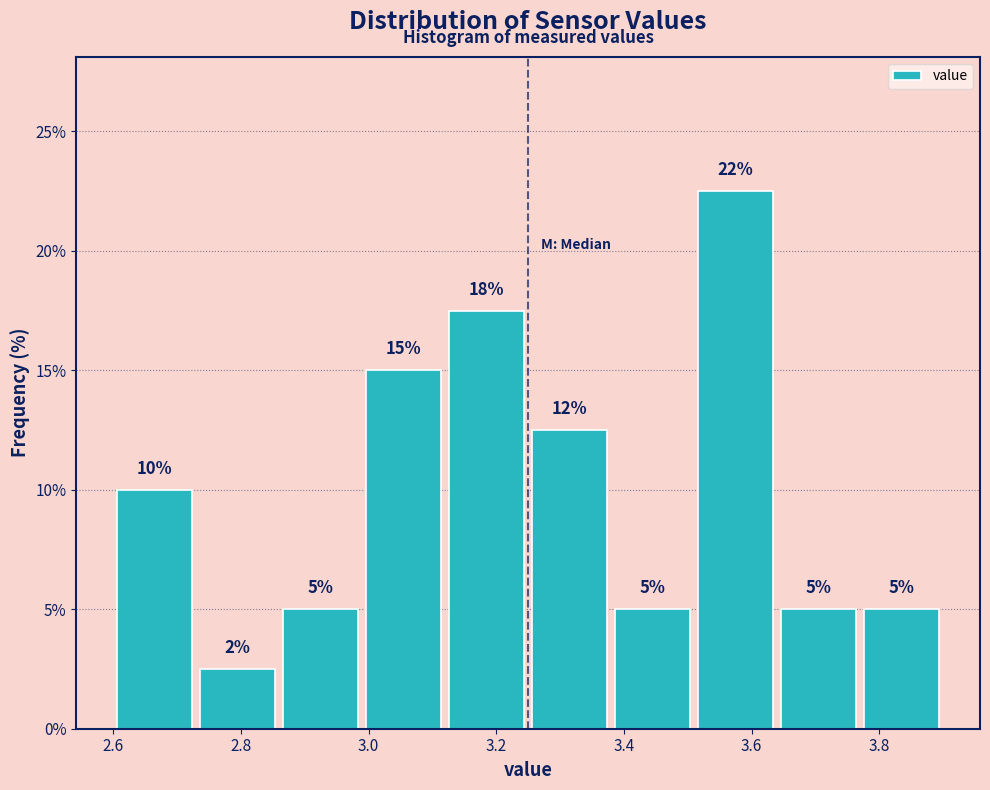

Which range on the x-axis has the tallest bar?

3.51 to 3.64